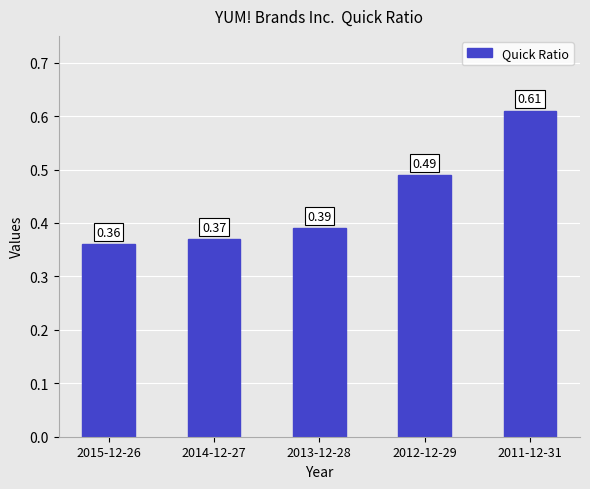

List the labels in order of value, largest first.

2011-12-31, 2012-12-29, 2013-12-28, 2014-12-27, 2015-12-26